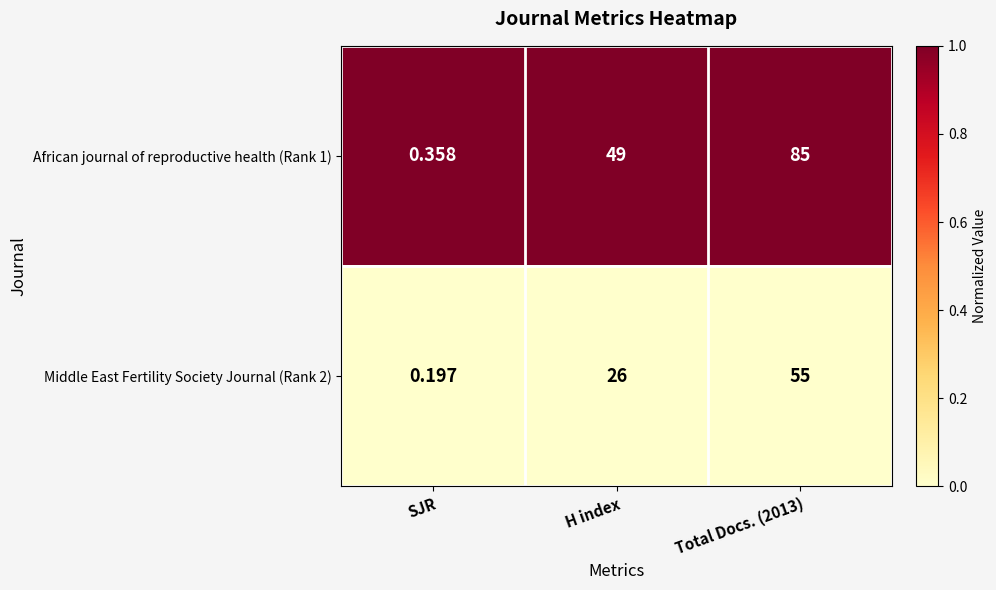

Which category has the lowest value across all series?

SJR